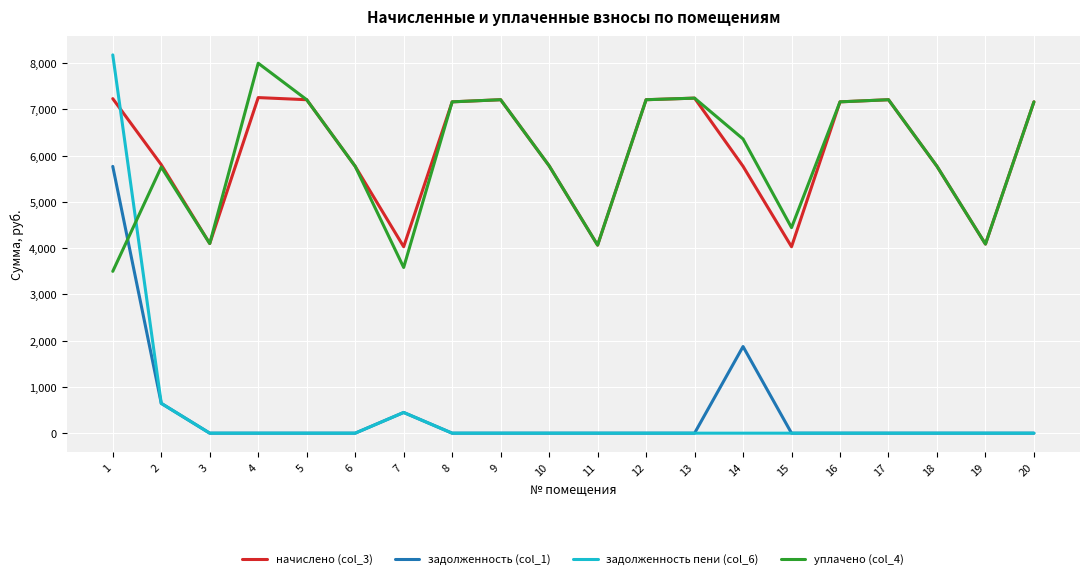

Which series has the largest total across all categories?

начислено (col_3)